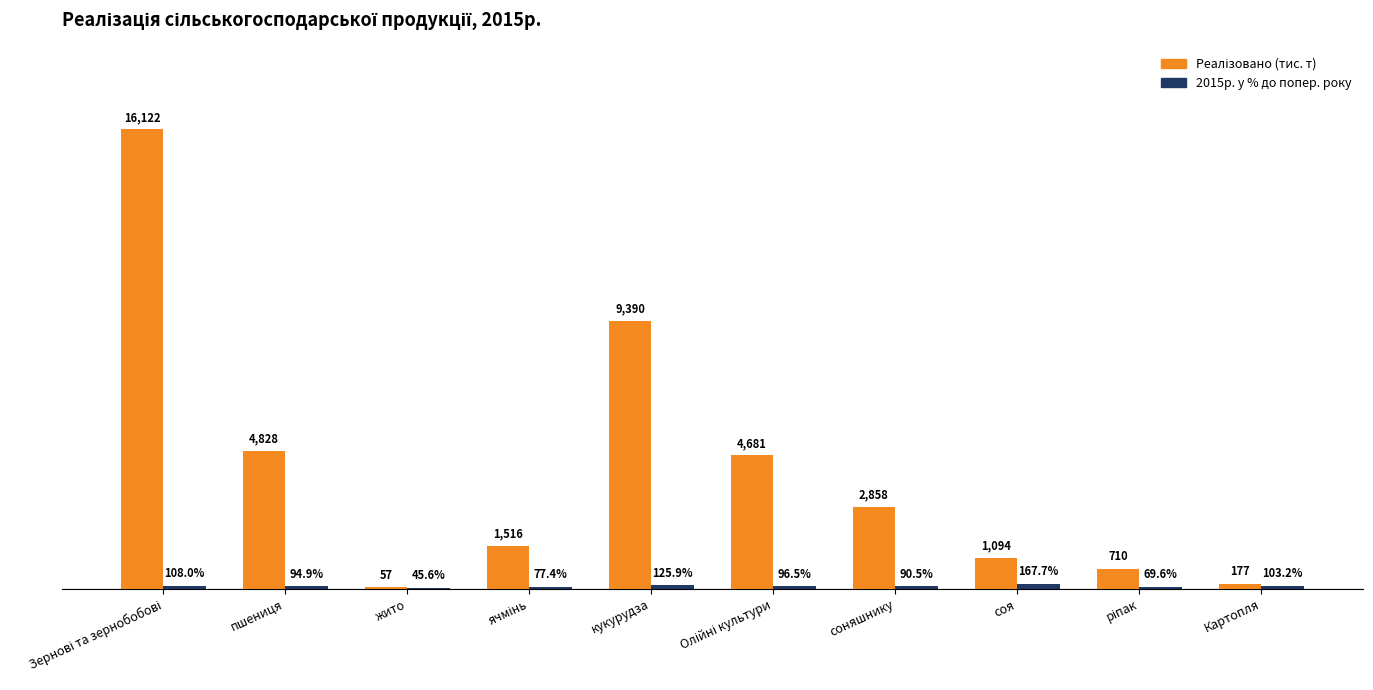

At how many categories does at least one series exceed 10270?

1